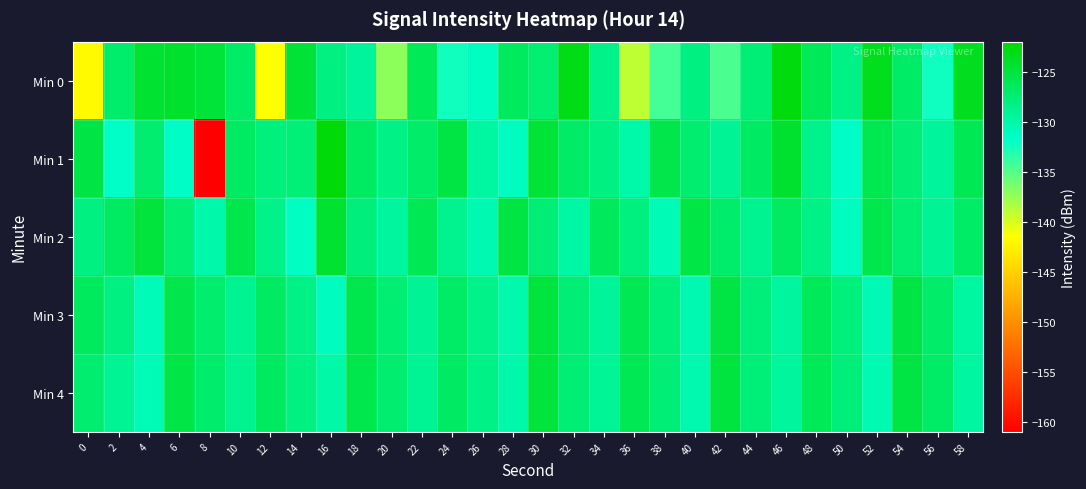

Which series has the largest range (max minus min)?

Min 1